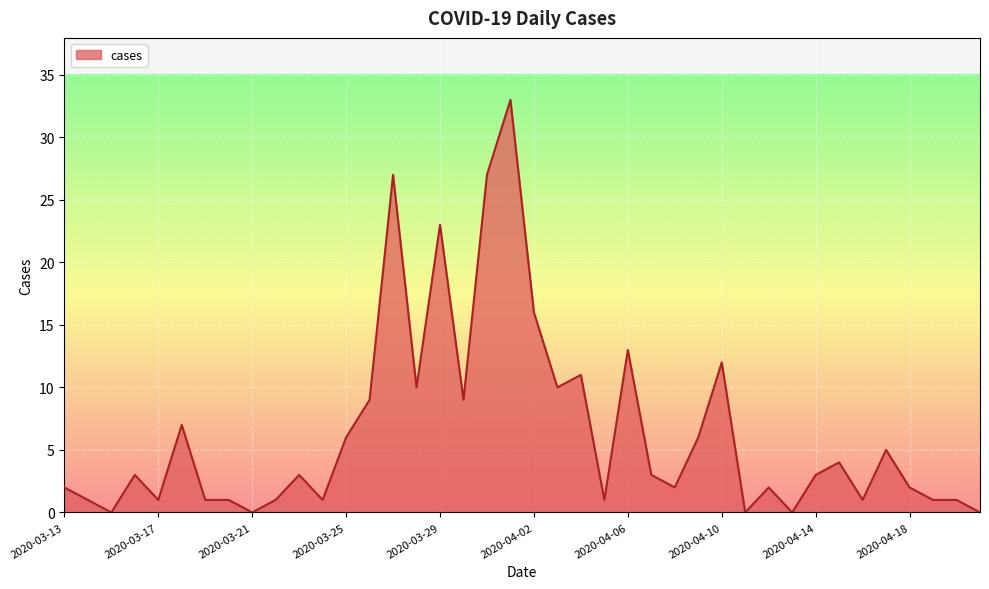

How many lines are shown in the chart?

1